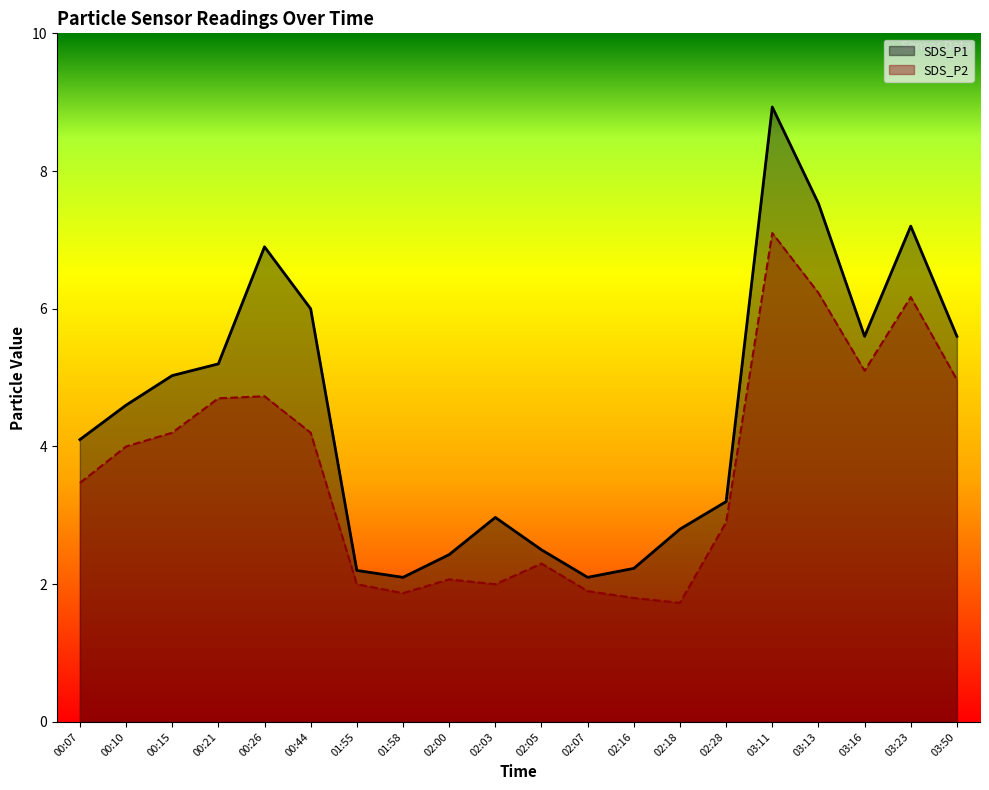

Reading left to right, extract all data points from this chart.

SDS_P1: 00:07=4.1	00:10=4.6	00:15=5.0	00:21=5.2	00:26=6.9	00:44=6.0	01:55=2.2	01:58=2.1	02:00=2.4	02:03=3.0	02:05=2.5	02:07=2.1	02:16=2.2	02:18=2.8	02:28=3.2	03:11=8.9	03:13=7.5	03:16=5.6	03:23=7.2	03:50=5.6
SDS_P2: 00:07=3.5	00:10=4.0	00:15=4.2	00:21=4.7	00:26=4.7	00:44=4.2	01:55=2.0	01:58=1.9	02:00=2.1	02:03=2.0	02:05=2.3	02:07=1.9	02:16=1.8	02:18=1.7	02:28=2.9	03:11=7.1	03:13=6.2	03:16=5.1	03:23=6.2	03:50=5.0